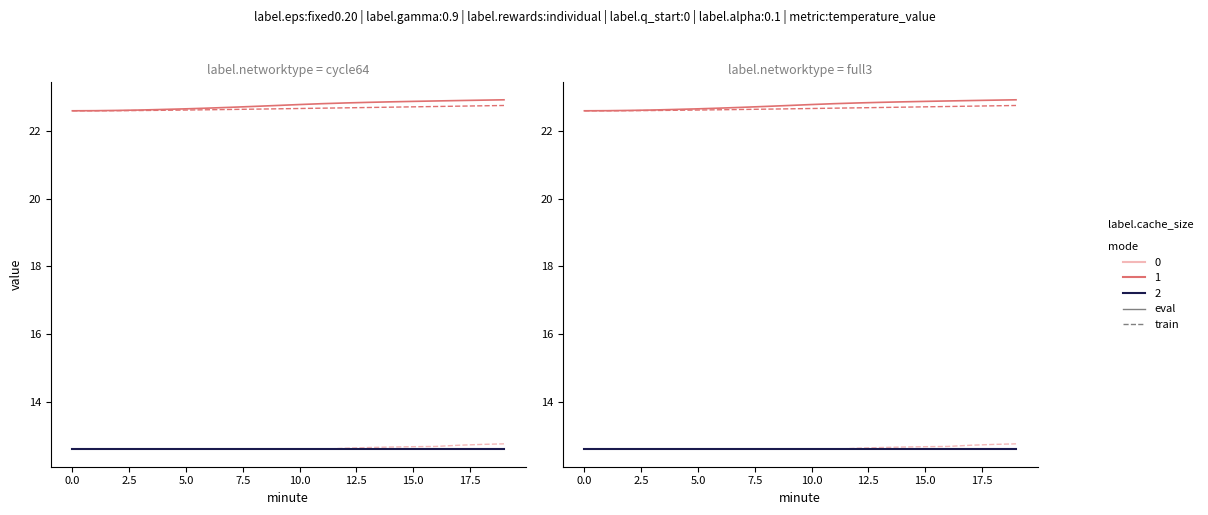

The 0 train series shows 8.7 at 17. True or false?

False